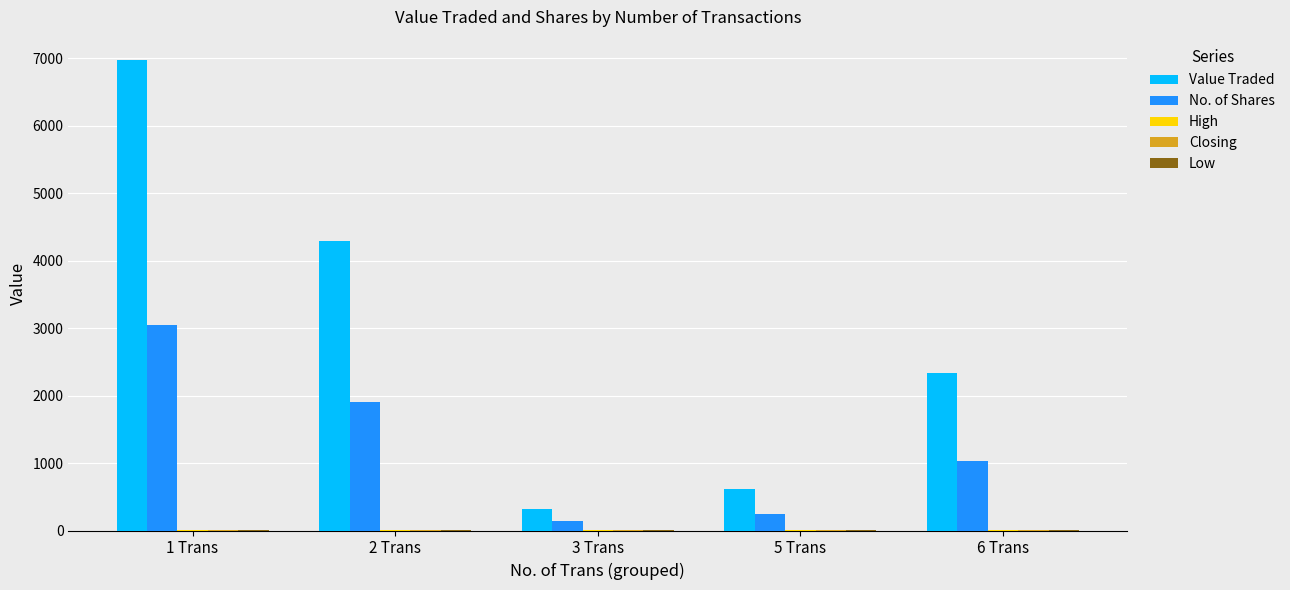

What is the spread (max minus min) of values at 3 Trans?

309.7